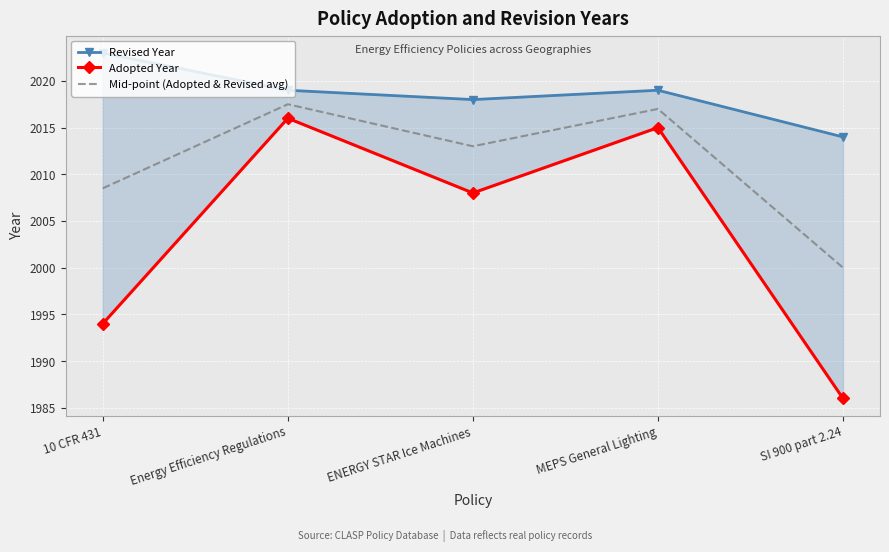

How many values in the Adopted Year series are below 2008?

2